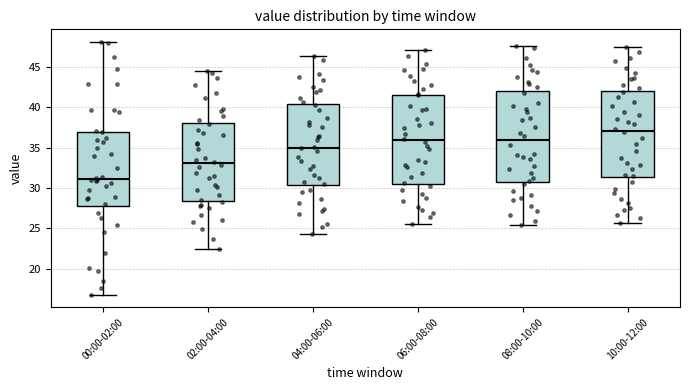

Reading left to right, transcribe this box plot: for each box, give where its median line is, the range the box spans, and where its two whiskers end, as read against the y-axis. The values are not printed on the chart, so give them approximately, as read against the axis.

00:00-02:00: median 31.0, box 27.5 to 37.0, whiskers 17.0 to 48.0
02:00-04:00: median 33.0, box 28.5 to 38.0, whiskers 22.5 to 44.5
04:00-06:00: median 35.0, box 30.5 to 40.5, whiskers 24.5 to 46.5
06:00-08:00: median 36.0, box 30.5 to 41.5, whiskers 25.5 to 47.0
08:00-10:00: median 36.0, box 31.0 to 42.0, whiskers 25.5 to 47.5
10:00-12:00: median 37.0, box 31.5 to 42.0, whiskers 25.5 to 47.5